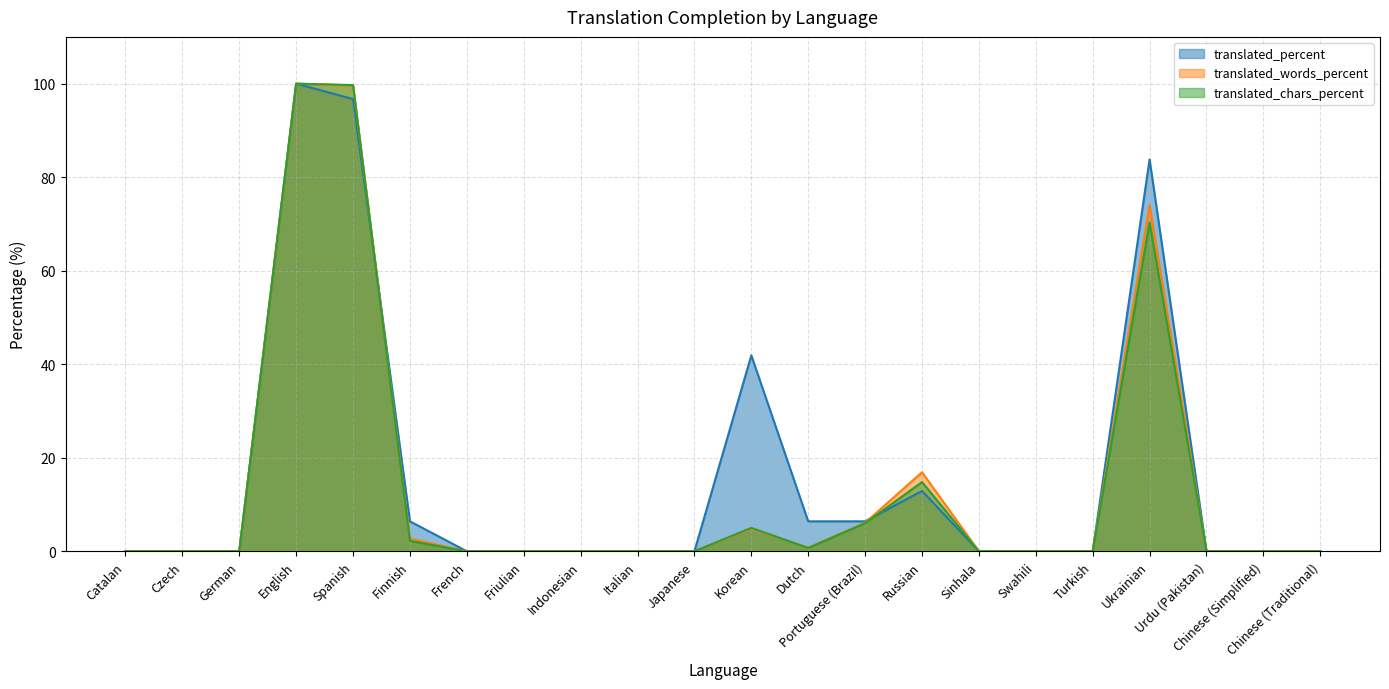

In translated_words_percent, how many points are lower than both neighbors (excluding endpoints)?

1